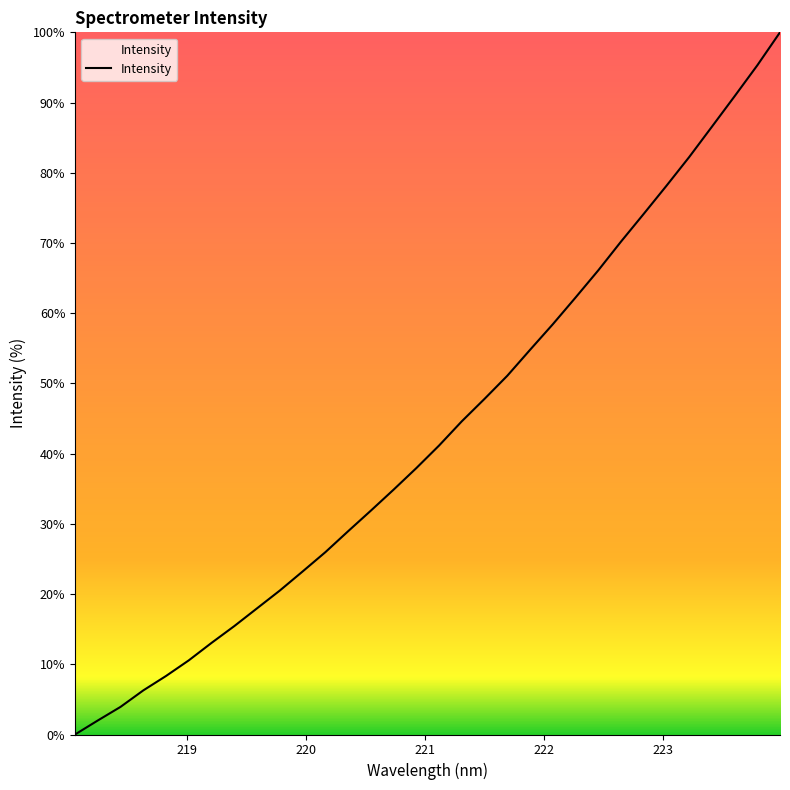

What is the sum of all values?

1384.6